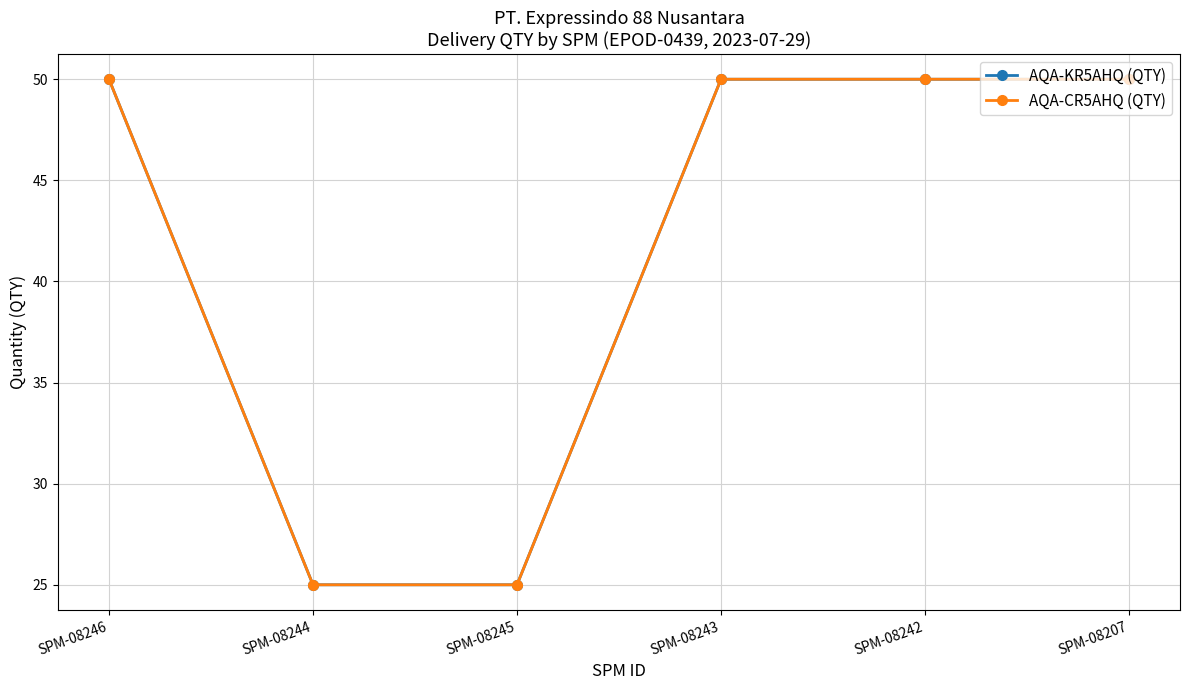

Does the chart have visible grid lines?

Yes